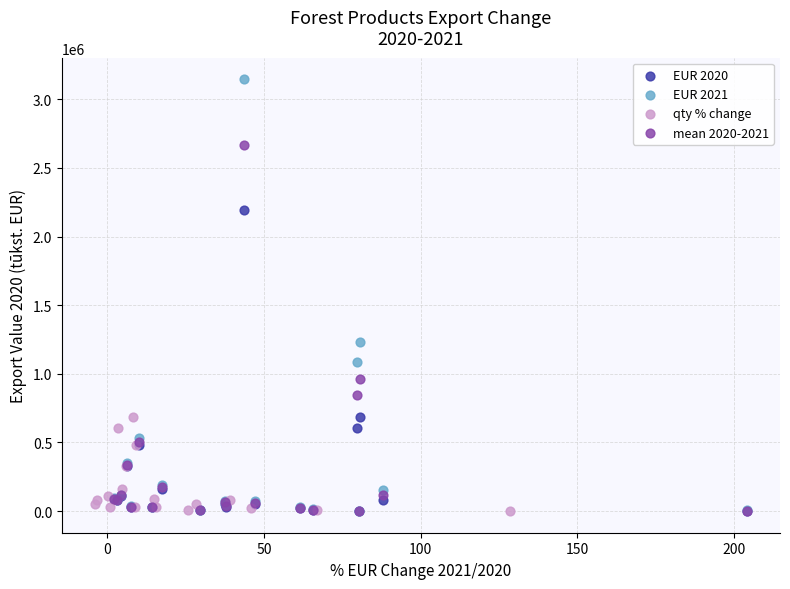

Which series has the widest spread of Y values?

EUR 2021